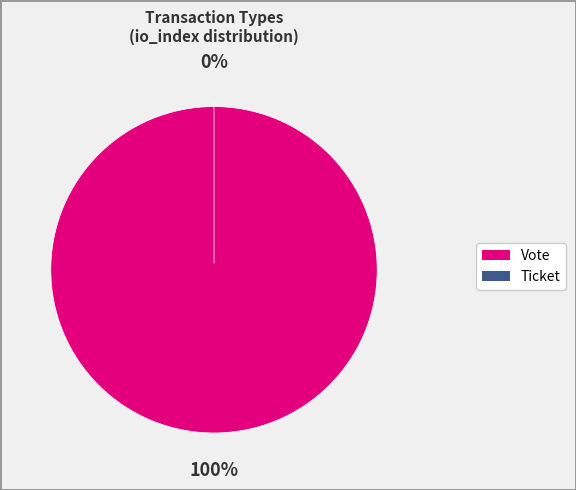

What is the majority slice?

Vote